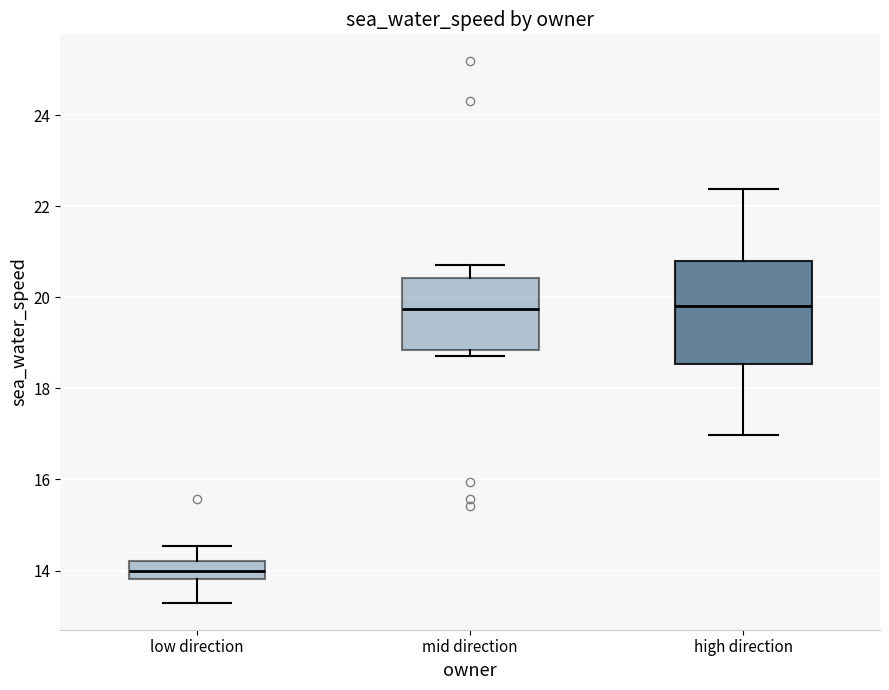

Reading left to right, transcribe this box plot: for each box, give where its median line is, the range the box spans, and where its two whiskers end, as read against the y-axis. The values are not printed on the chart, so give them approximately, as read against the axis.

low direction: median 14.0, box 13.8 to 14.2, whiskers 13.2 to 14.6
mid direction: median 19.8, box 18.8 to 20.4, whiskers 18.8 (just below the box's lower edge) to 20.8
high direction: median 19.8, box 18.6 to 20.8, whiskers 17.0 to 22.4